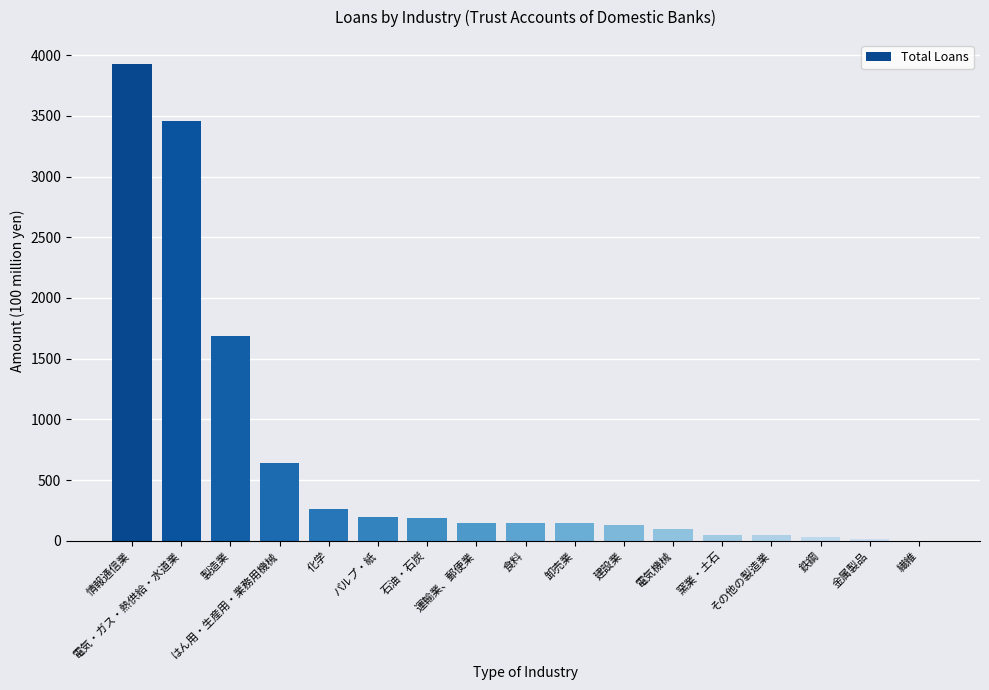

What is the ratio of the value at 金属製品 to the value at 食料?

0.1